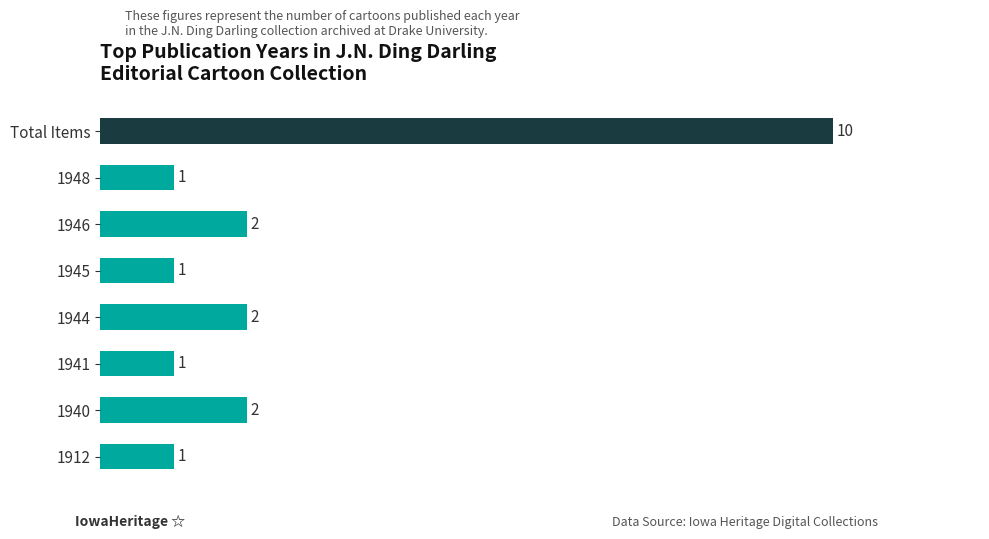

Which category has the highest value across all series?

Total Items